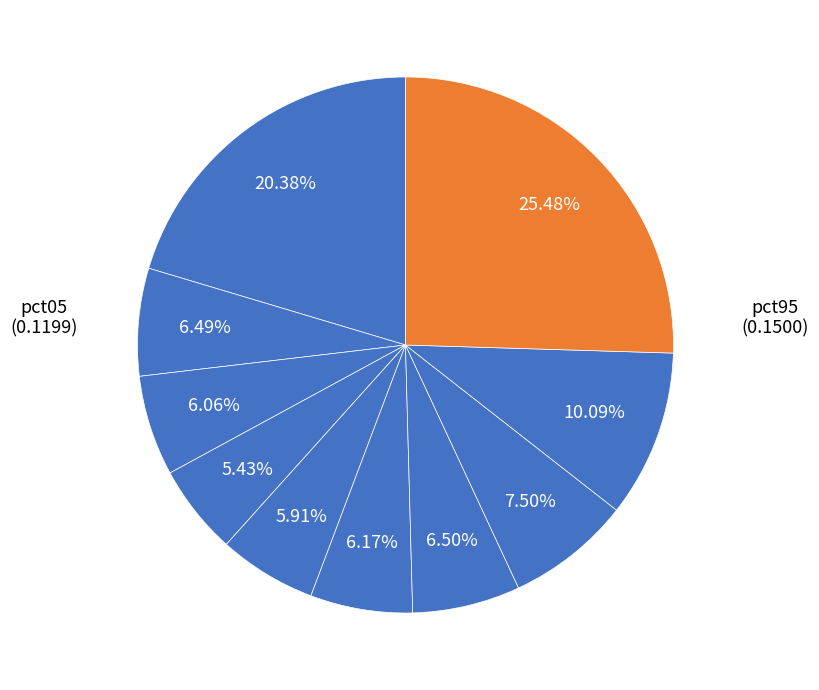

How many segments does this pie chart have?

10